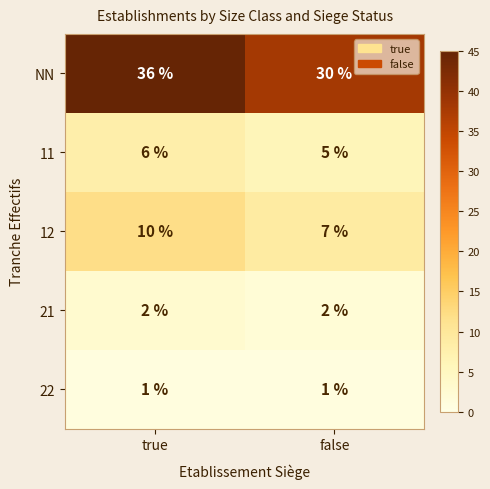

List the series in order of their peak value, lowest first.

22, 21, 11, 12, NN